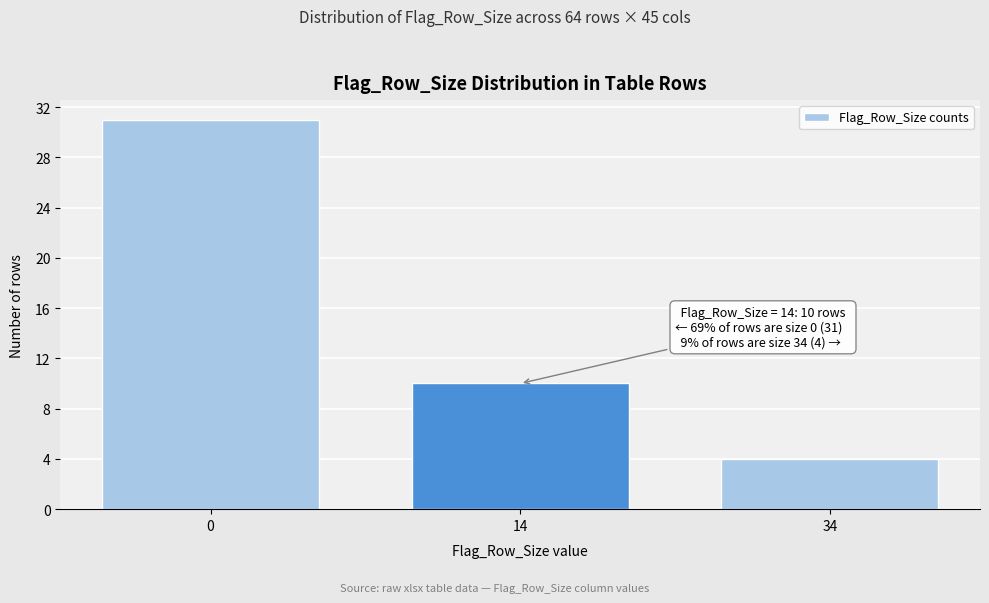

Reading left to right, list all the values displayed in this chart.

31	10	4